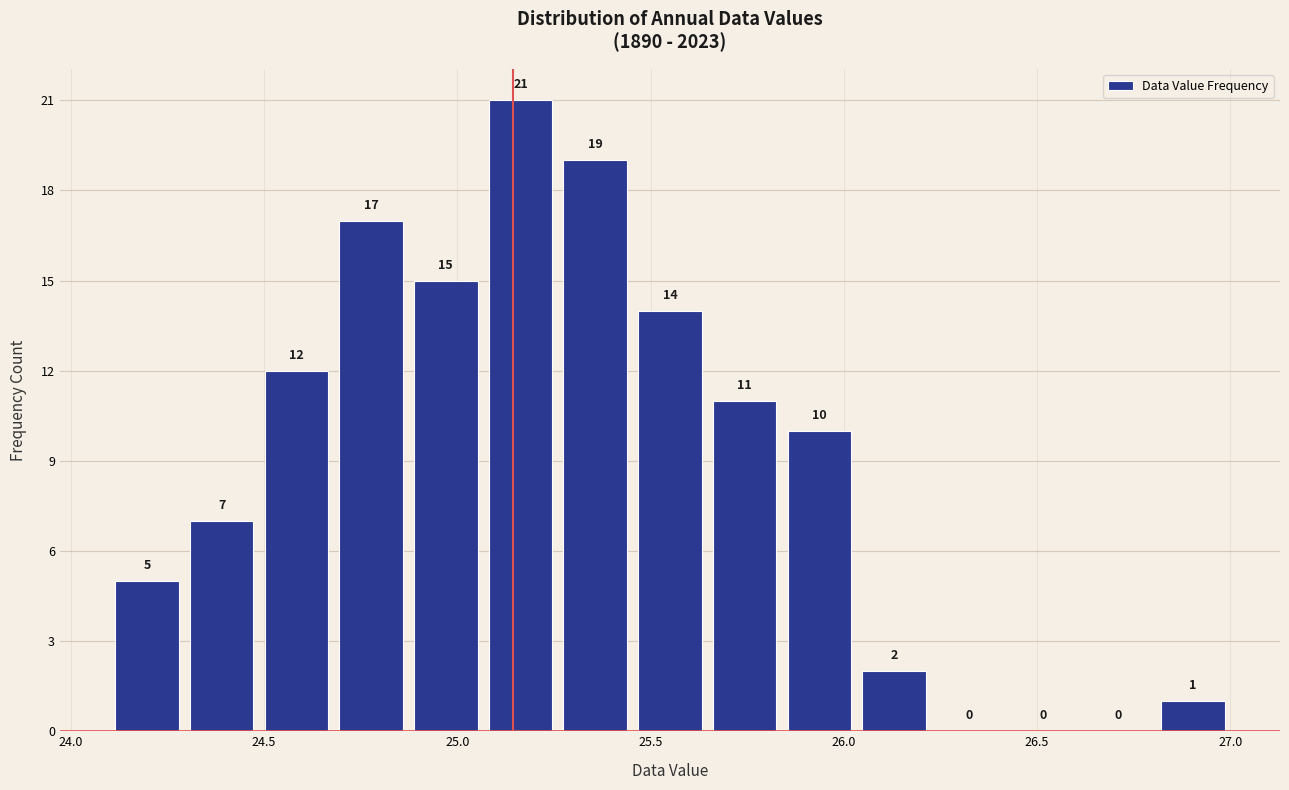

Around what value on the x-axis is the tallest bar? Give the approximate position of its centre, as read against the axis.

25.15